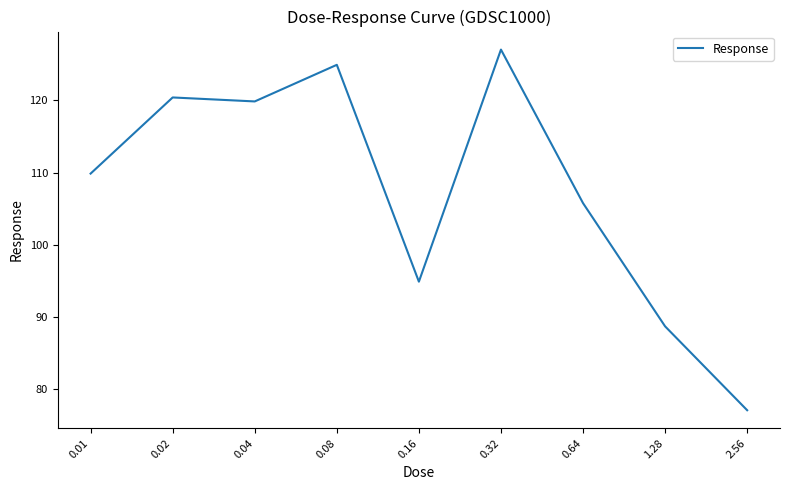

Which has a higher value, 0.01 or 1.28?

0.01